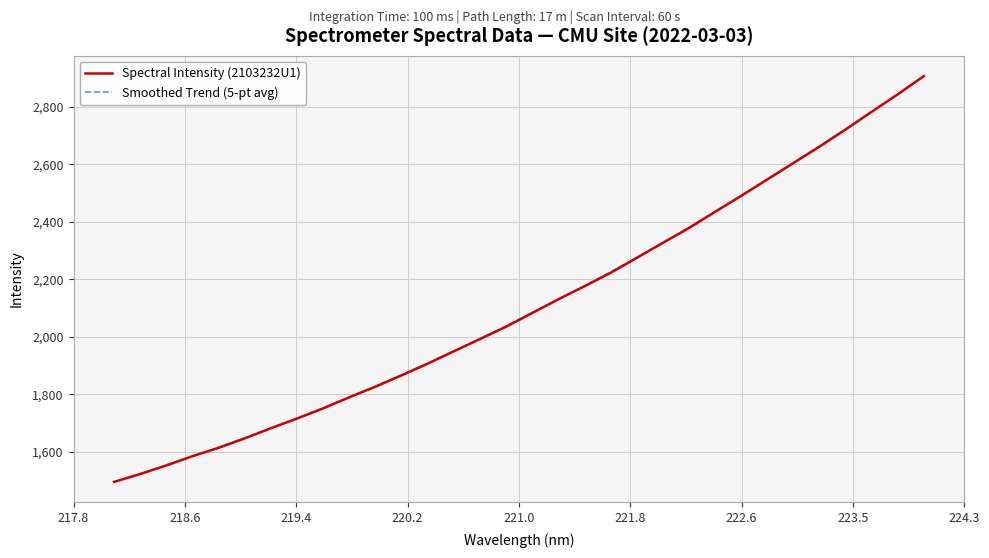

What is the average value?

2109.7